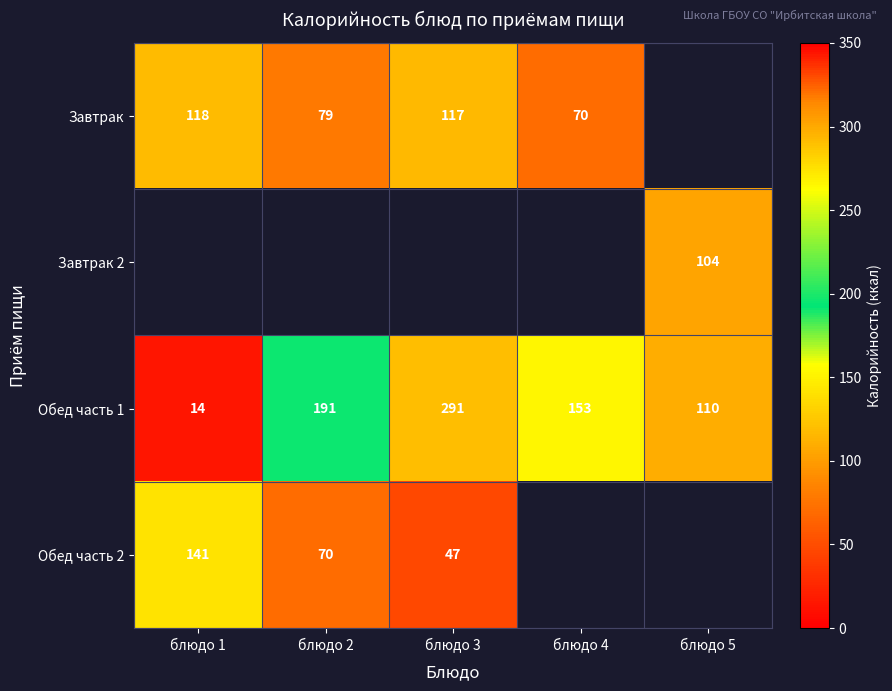

What is the difference between the maximum and minimum values in the Обед часть 1 series?

277